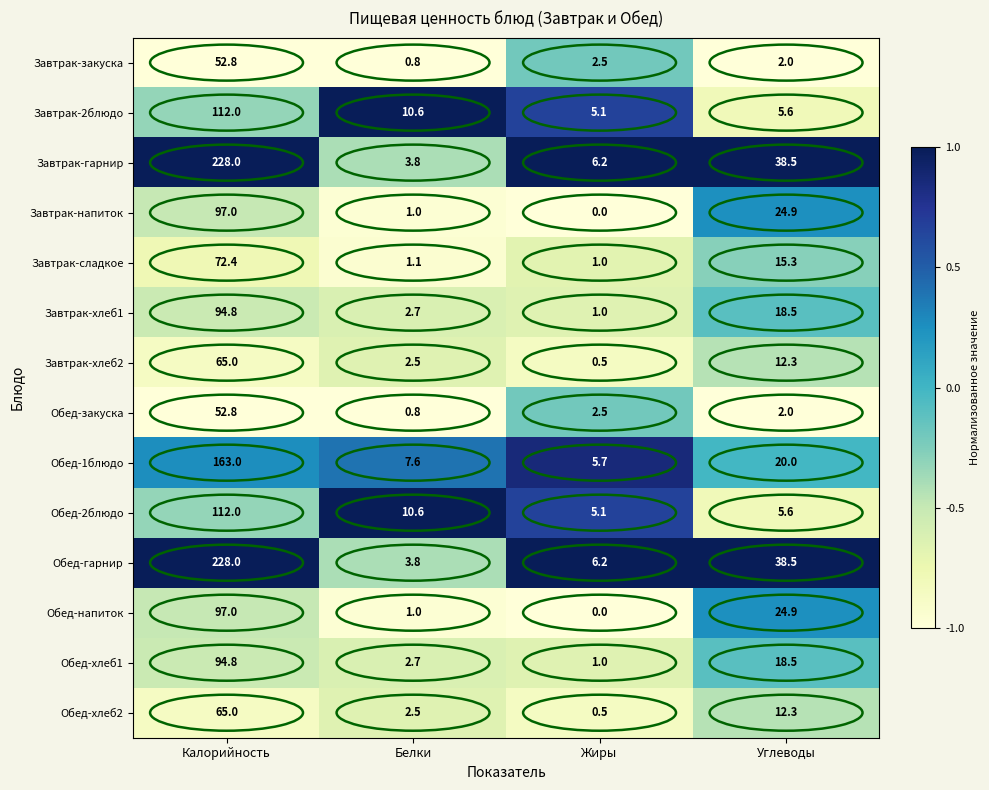

Which label corresponds to the smallest value in the chart?

Жиры